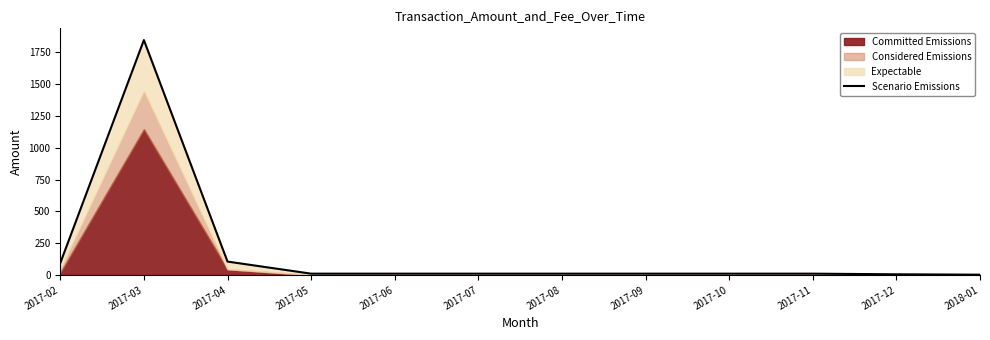

What position from the left is 2017-04?

3